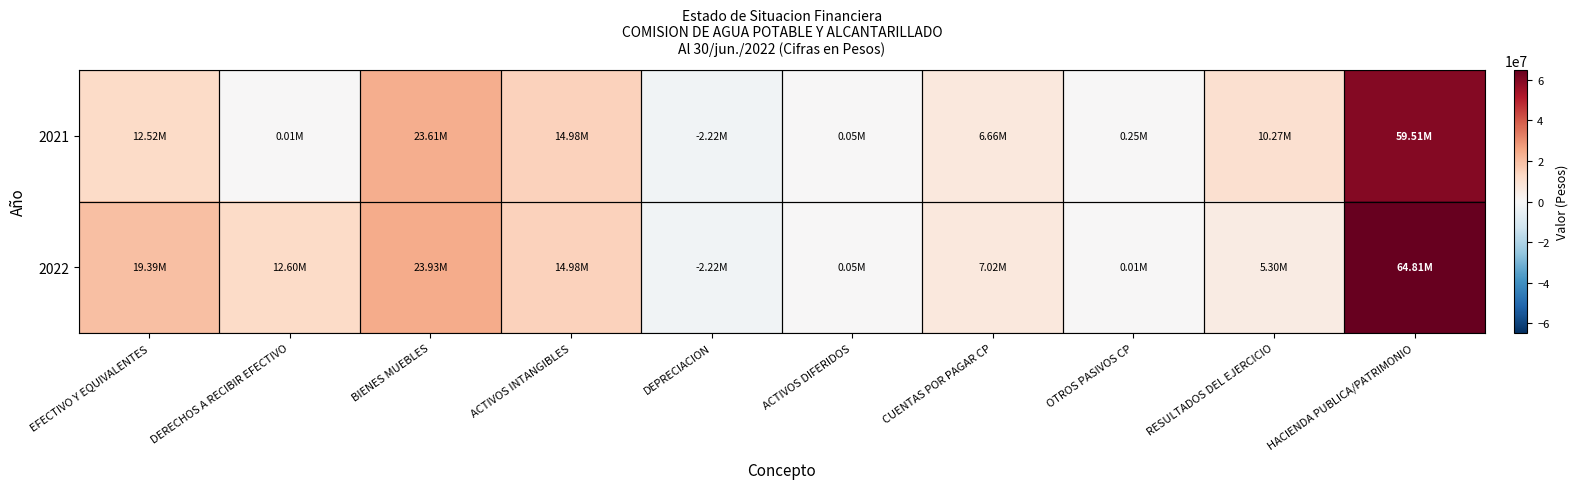

List the series in order of their overall mean, highest first.

2022, 2021